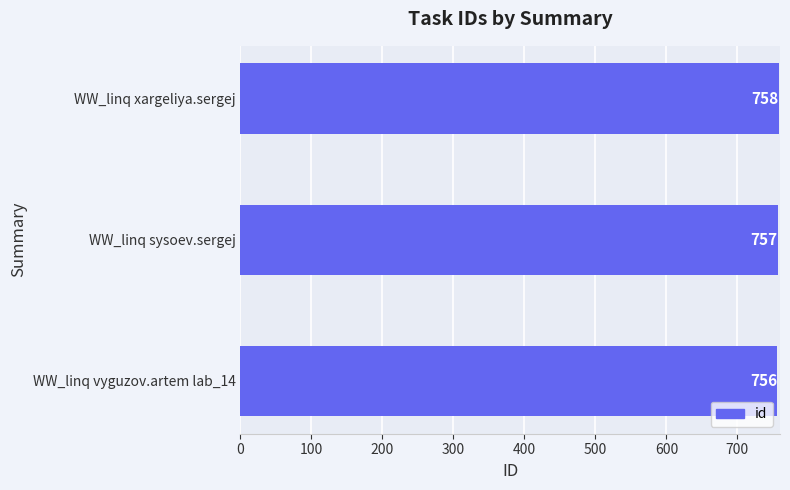

Which has a higher value, WW_linq vyguzov.artem lab_14 or WW_linq xargeliya.sergej?

WW_linq xargeliya.sergej